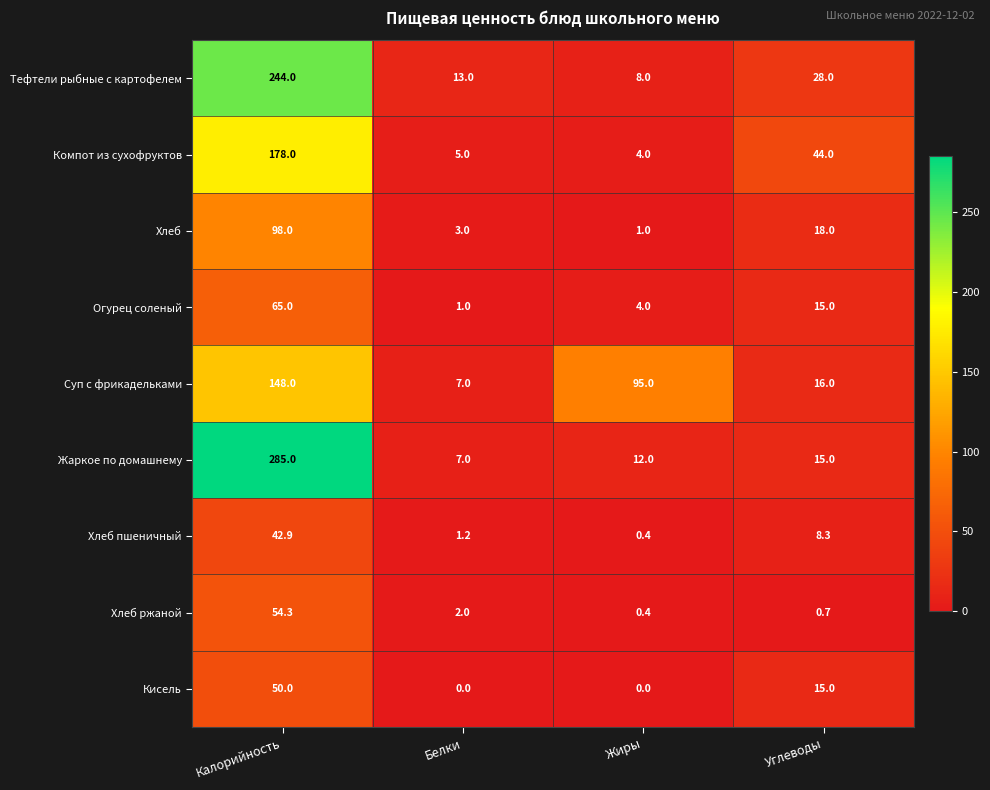

The value of Хлеб ржаной at Белки is 2.0. True or false?

True